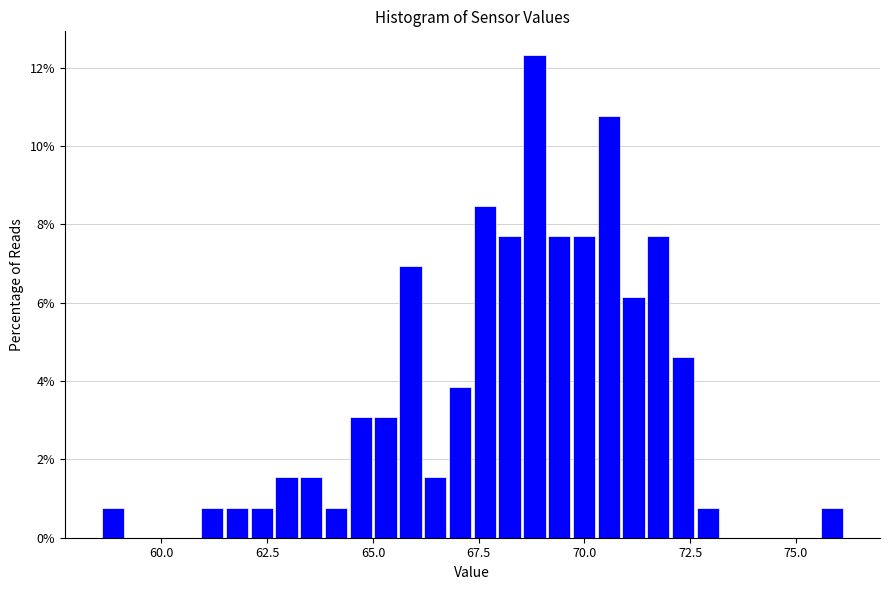

Around what value on the x-axis is the tallest bar? Give the approximate position of its centre, as read against the axis.

69.0